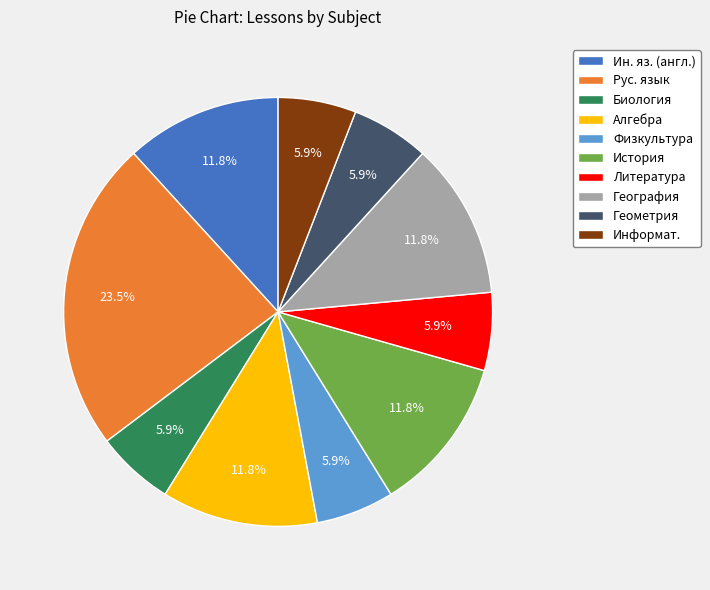

To the nearest percent, what is the difference between the largest and smallest slice percentages?

18%